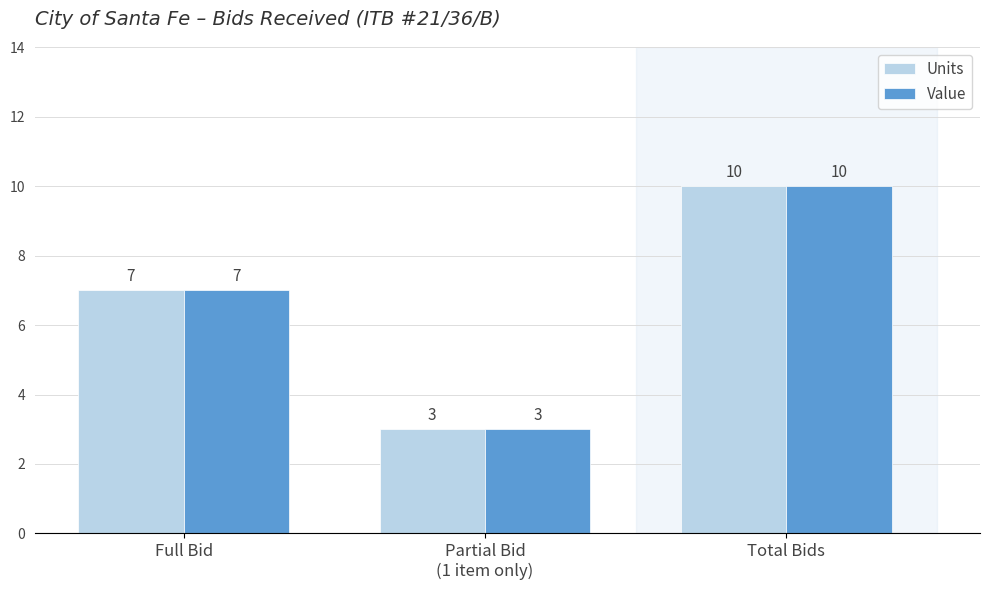

True or false: Units has a value of 7 at Full Bid.

True